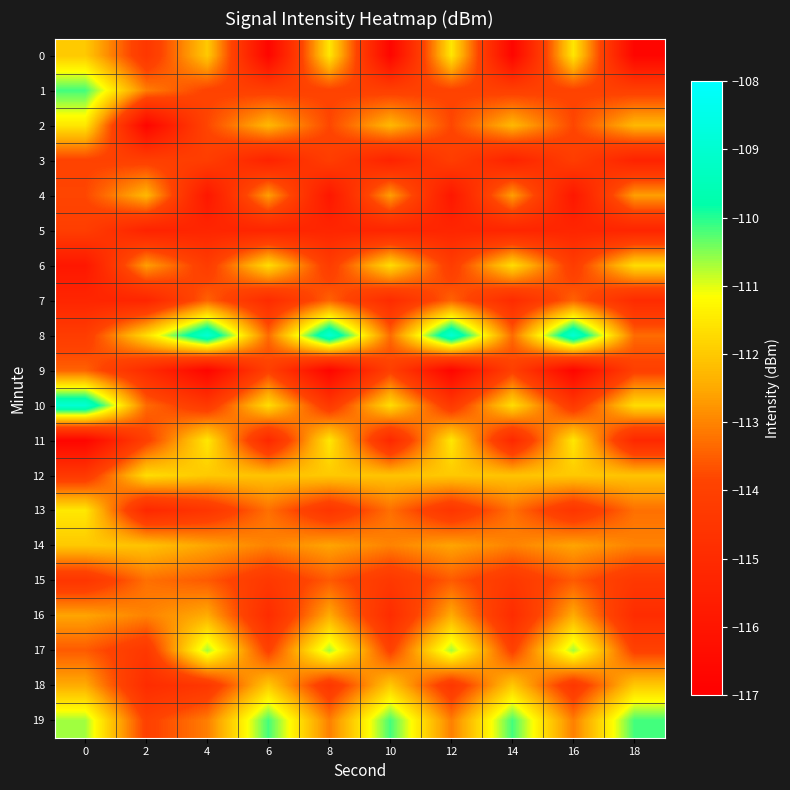

Count the number of categories in the chart.

10